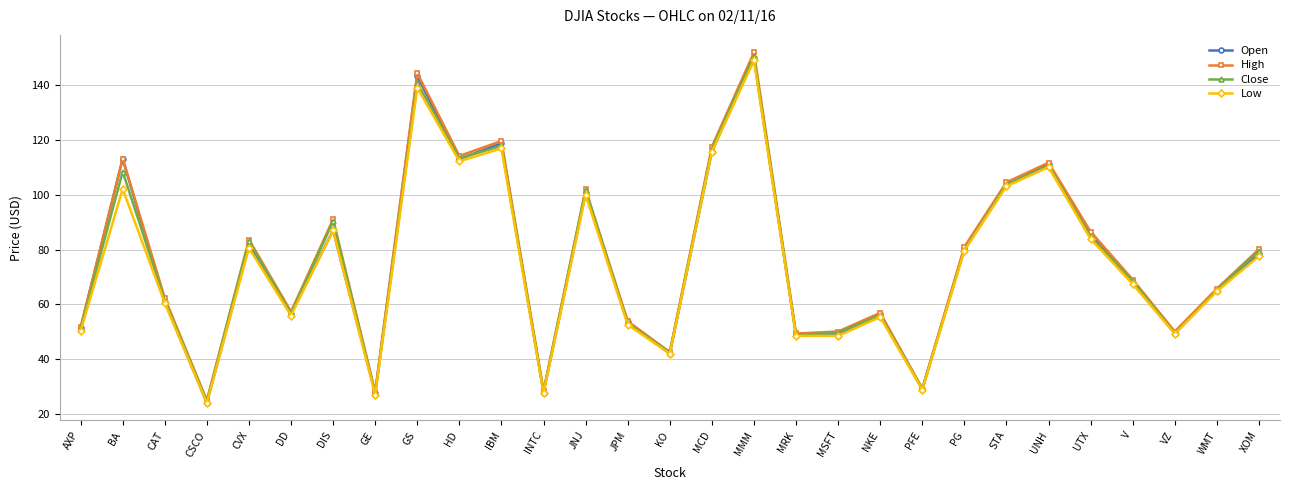

What is the minimum value for Close?

24.7